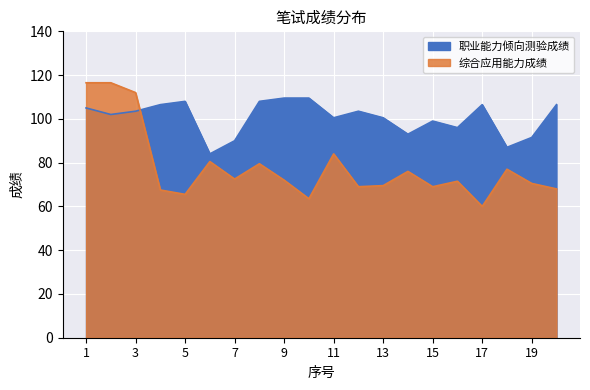

True or false: 职业能力倾向测验成绩 has more than 2 points higher than both neighbors.

True